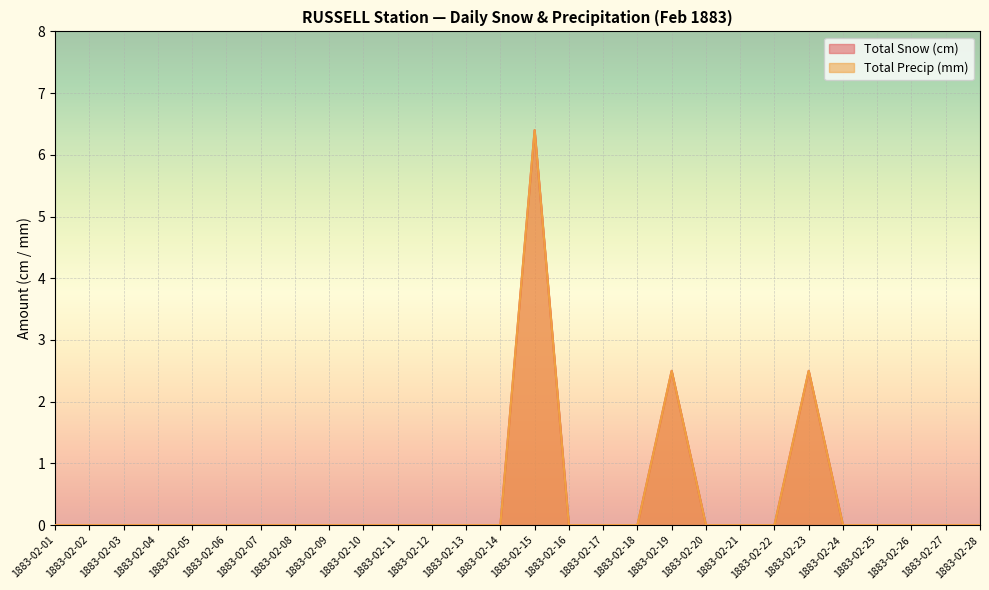

True or false: Total Snow (cm) has more than 0 interior local peaks.

True